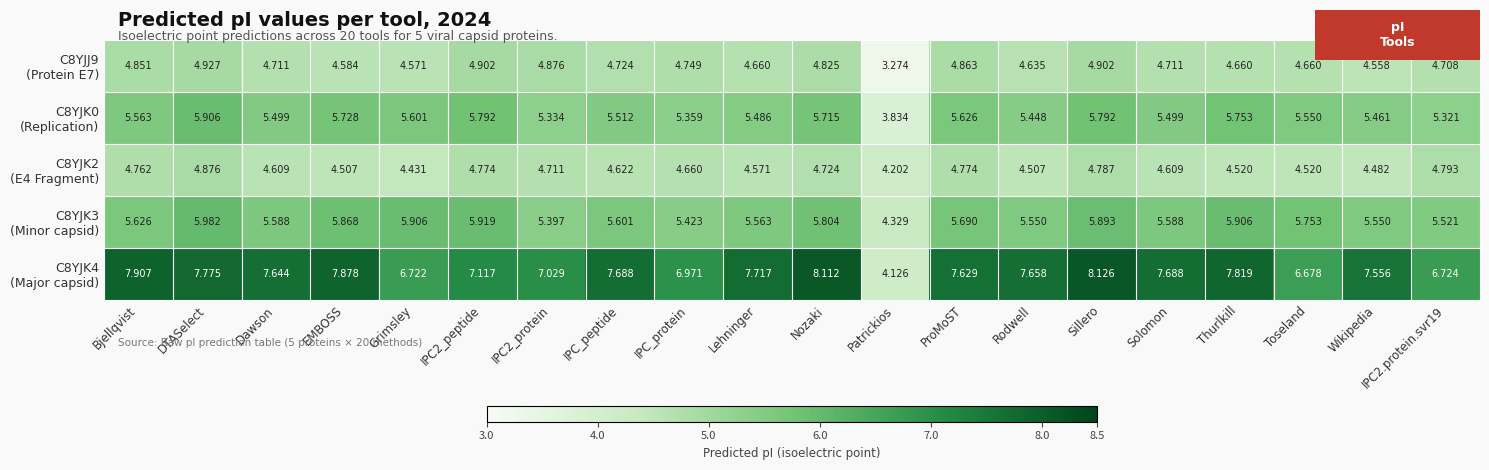

Which category has the highest value across all series?

Sillero